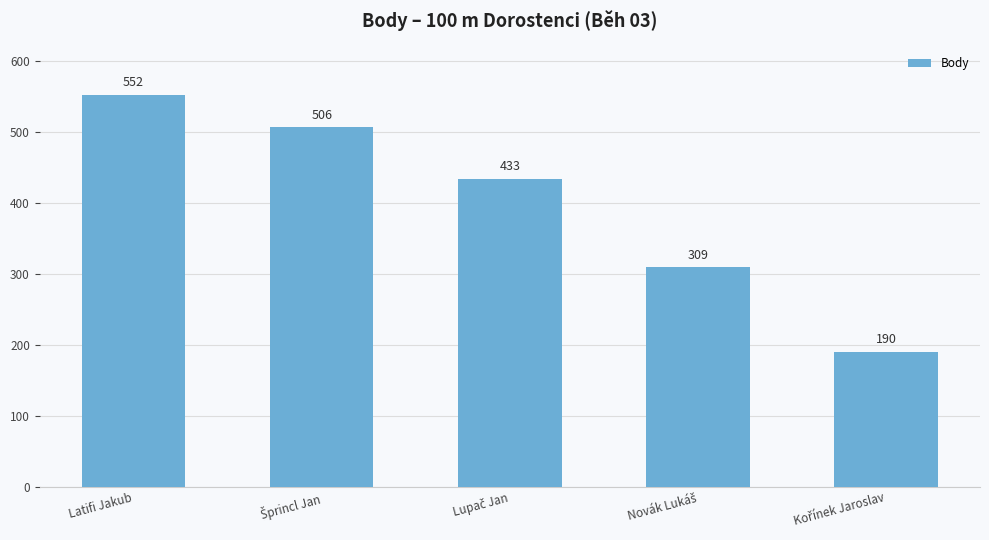

Count the number of categories in the chart.

5